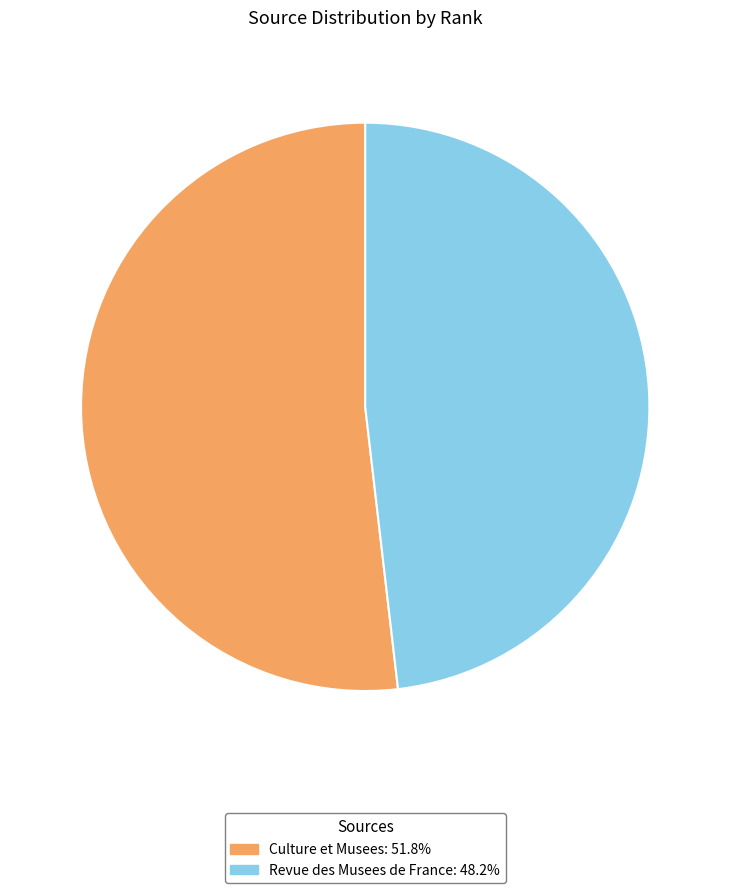

Does any single category account for the majority?

Yes